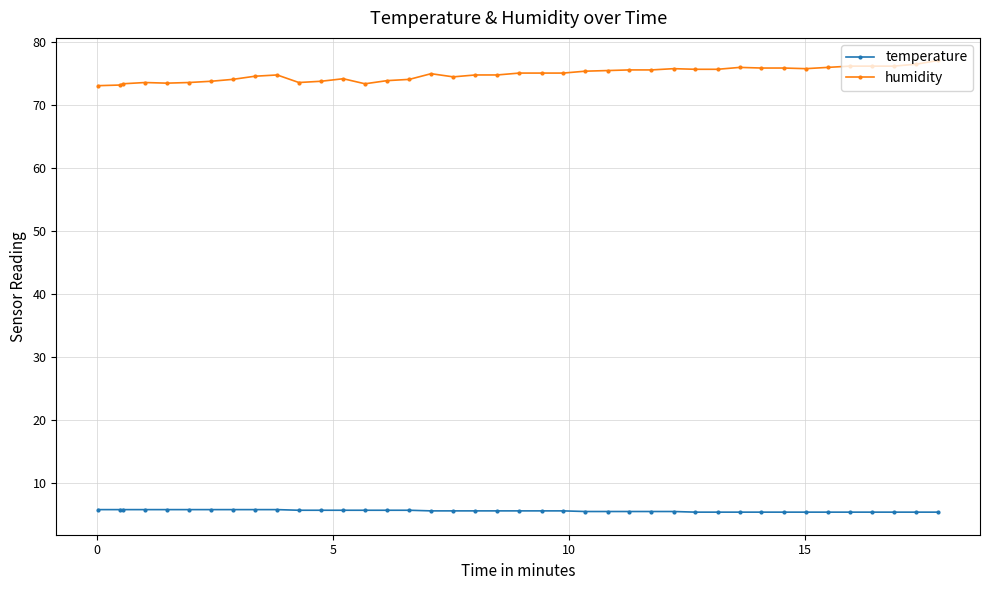

What is the value of the humidity point at the 30th from the left?

75.6